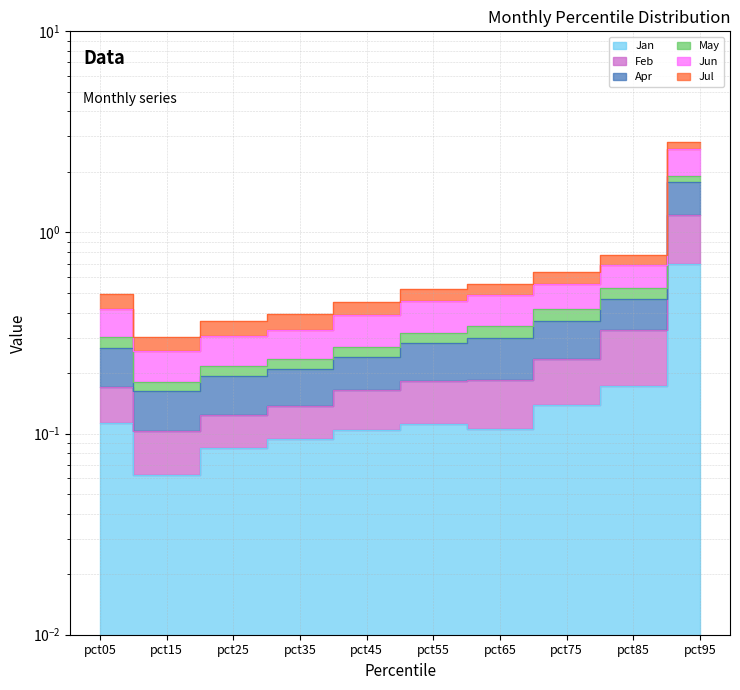

What is the maximum value for Jan?

0.7